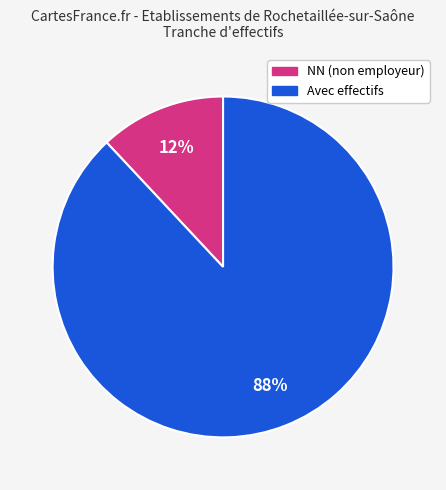

Is there any slice that represents more than half of the pie?

Yes